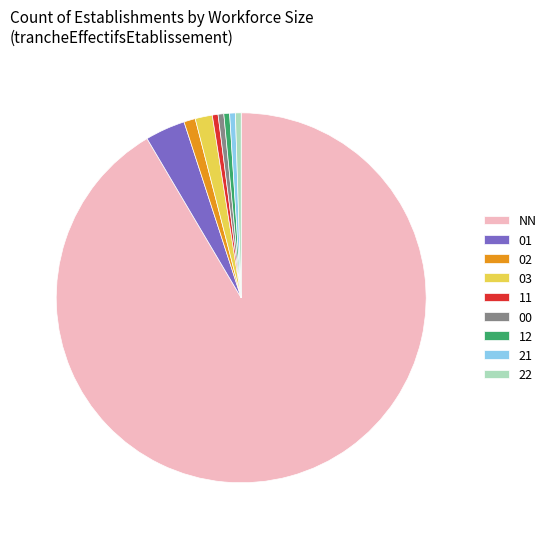

How many segments does this pie chart have?

9